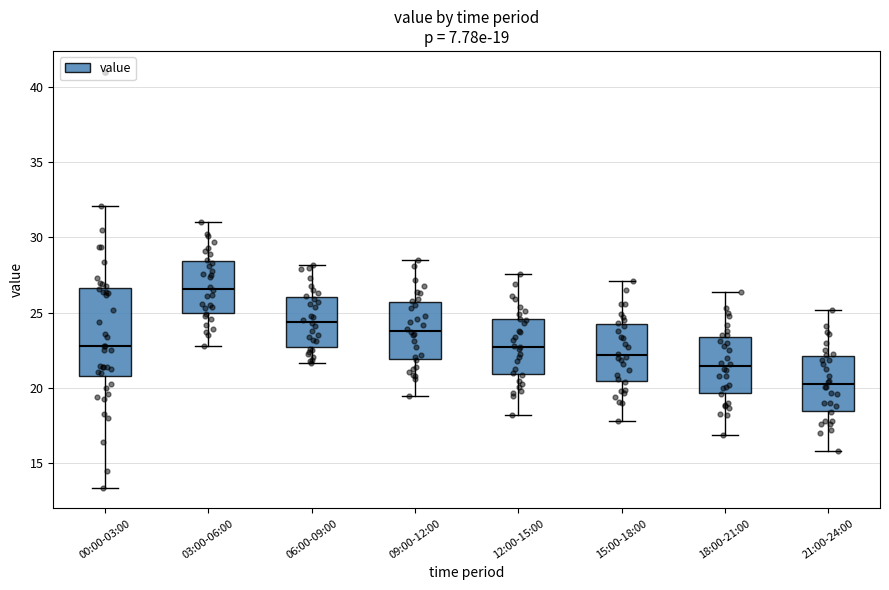

Comparing the boxes themselves (not the whiskers), which one is the tallest?

00:00-03:00